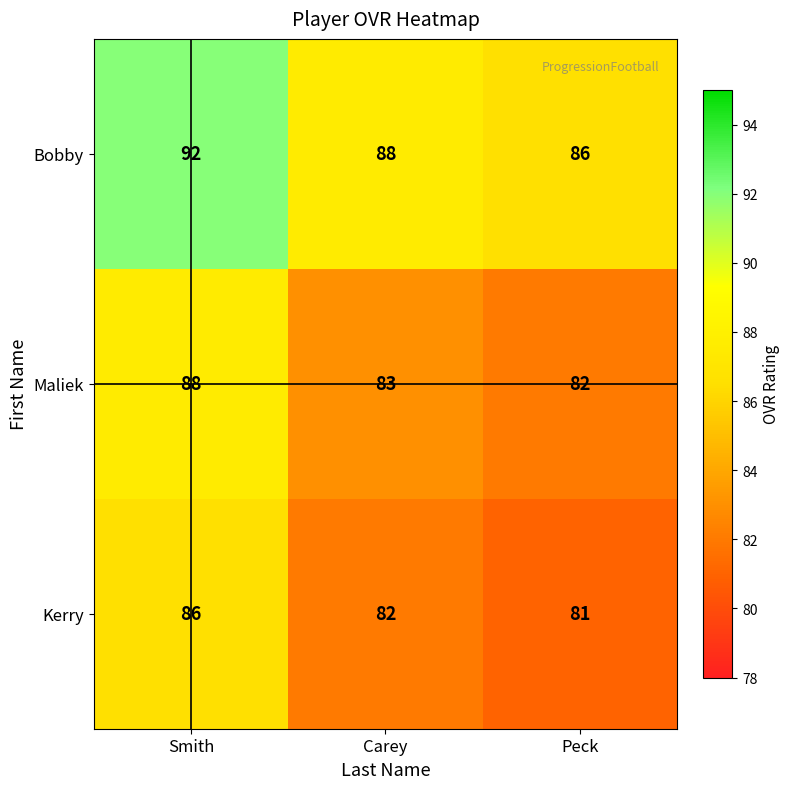

What is the minimum value for Maliek?

82